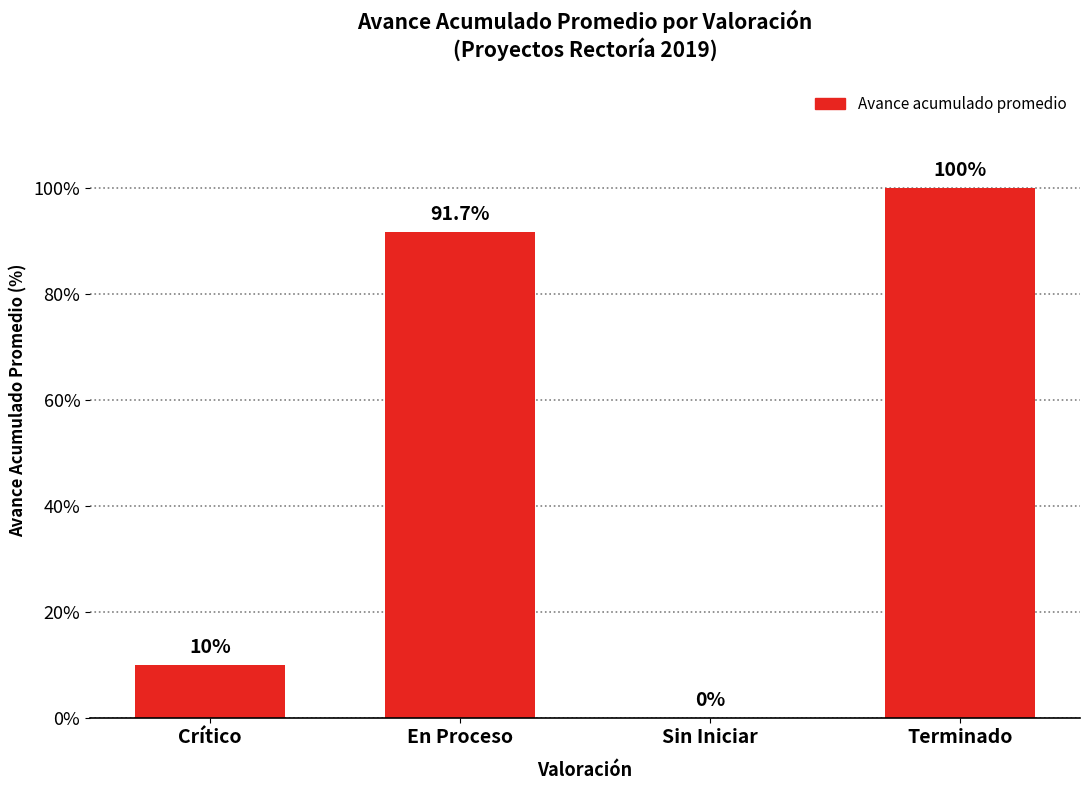

What is the sum of the values at Crítico and Sin Iniciar?

10.0